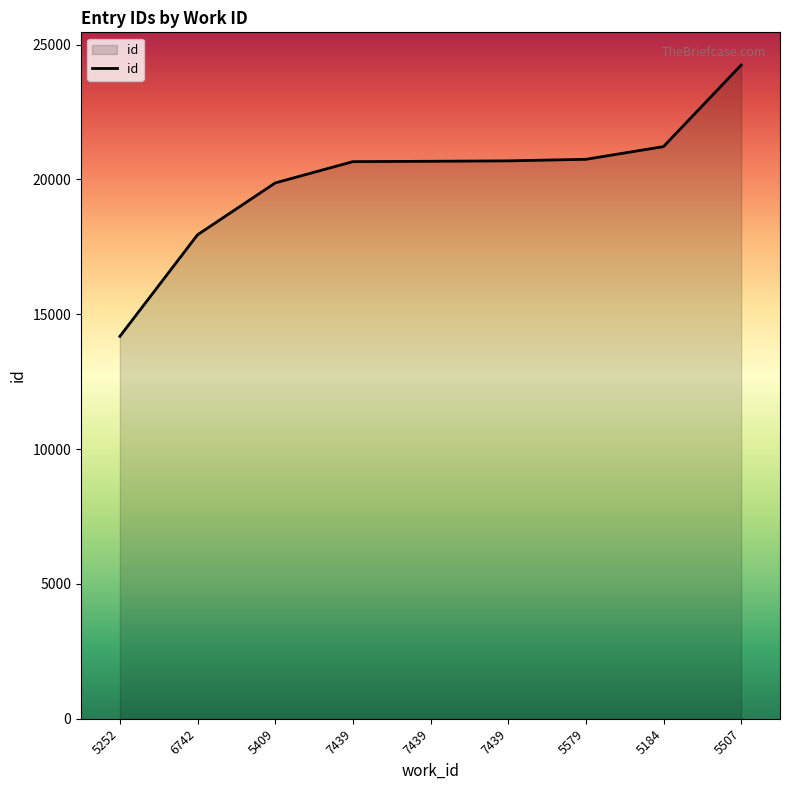

List the labels in order of value, smallest first.

5252, 6742, 5409, 7439, 7439, 7439, 5579, 5184, 5507